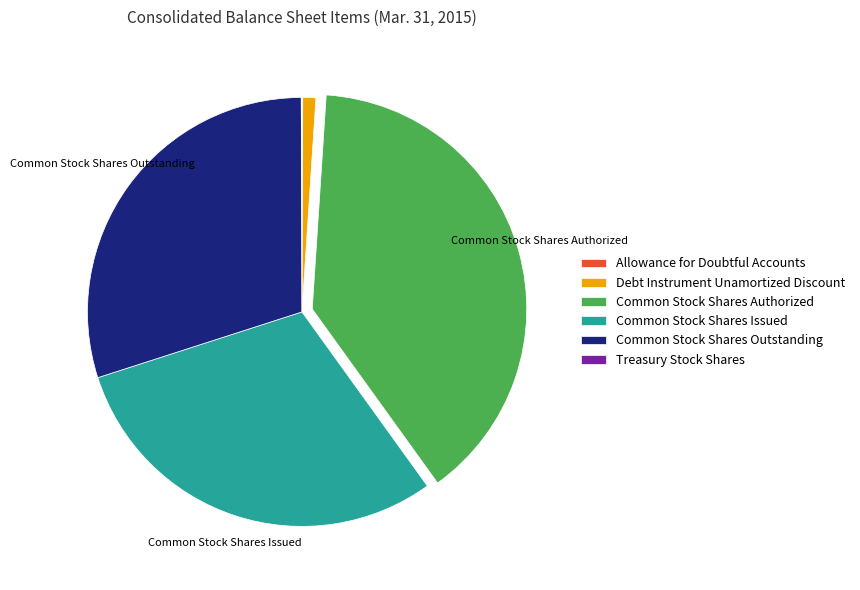

Is it true that Common Stock Shares Authorized is 28% of the pie?

False